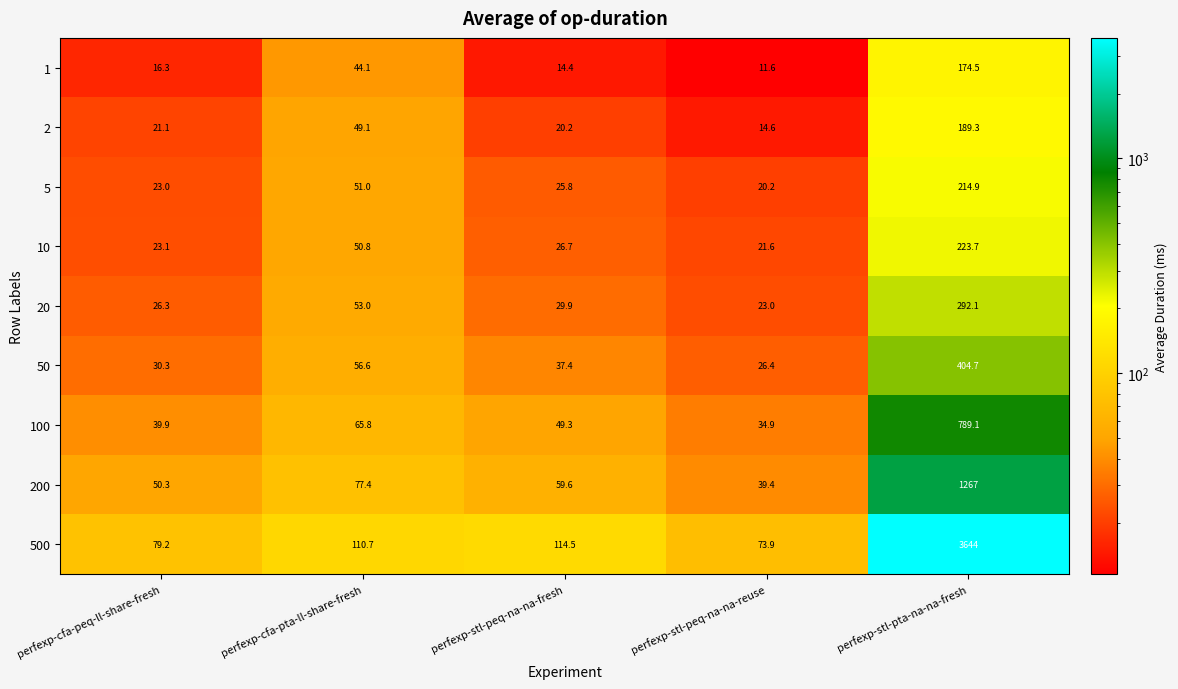

At which category does the chart reach its peak across all series?

perfexp-stl-pta-na-na-fresh